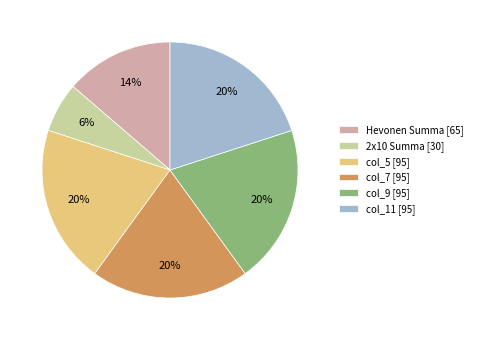

True or false: col_11 [95] accounts for 30% of the total.

False